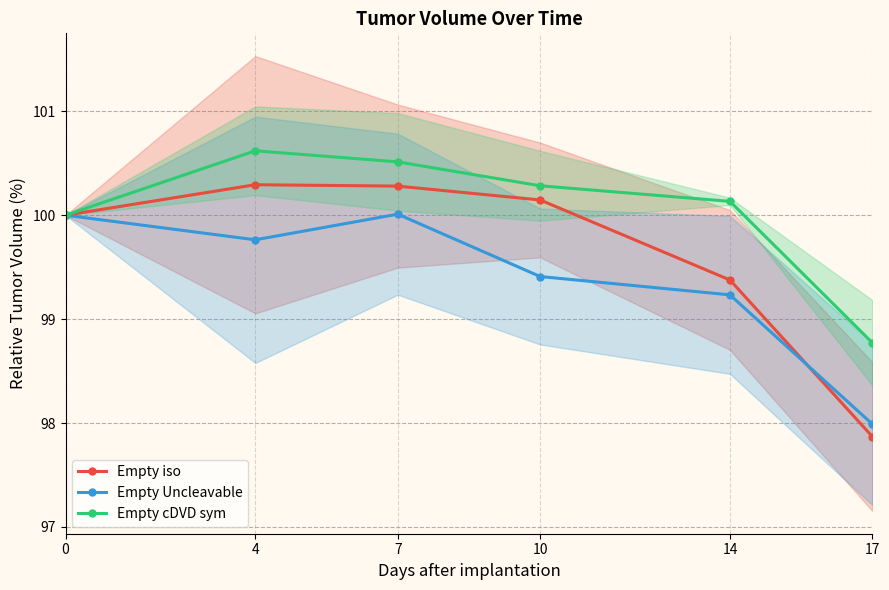

What is the difference between the highest and lowest values at 4?

0.9